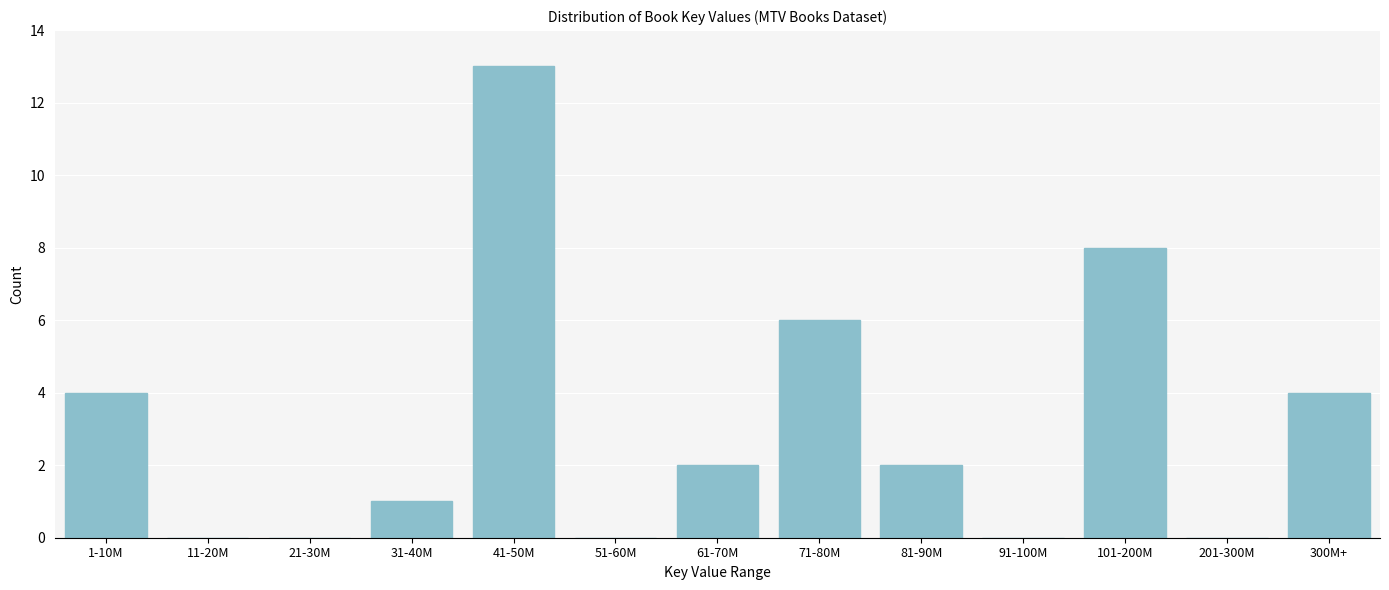

Reading right to left, transcribe all the data shown in this chart.

300M+=4	201-300M=0	101-200M=8	91-100M=0	81-90M=2	71-80M=6	61-70M=2	51-60M=0	41-50M=13	31-40M=1	21-30M=0	11-20M=0	1-10M=4